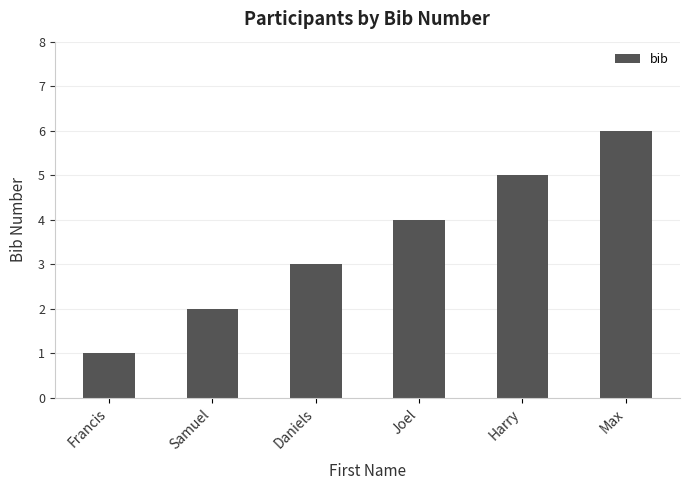

Count the values in the range 2 to 5.

4